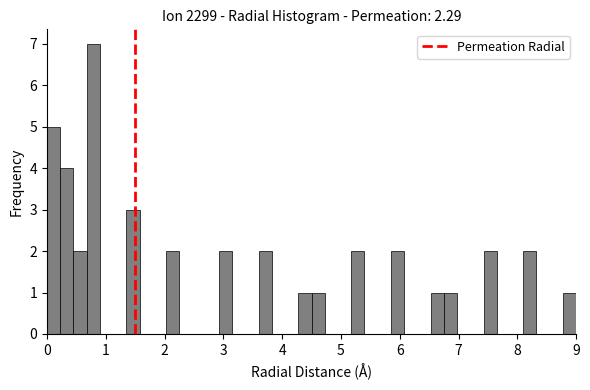

Around what value on the x-axis is the tallest bar? Give the approximate position of its centre, as read against the axis.

0.8